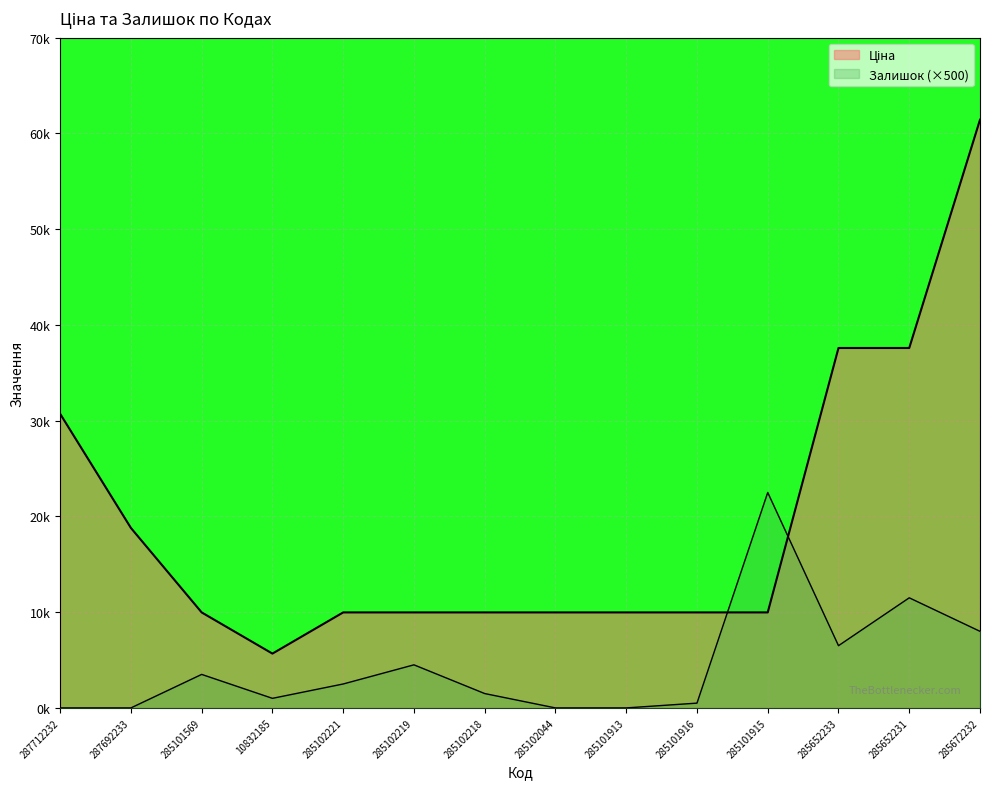

How many data points does each series have?

14